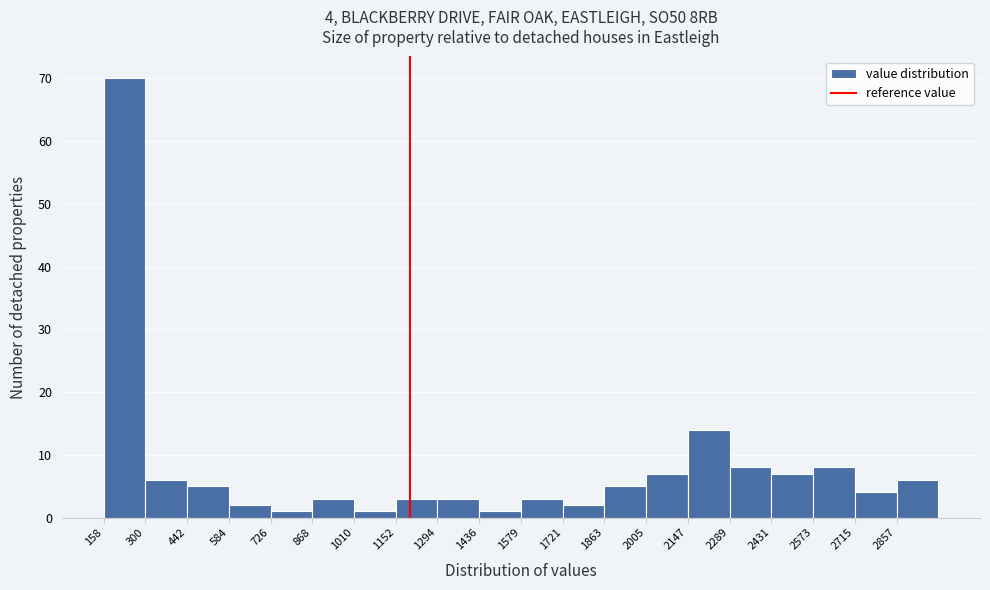

Which range on the x-axis has the tallest bar?

160 to 300